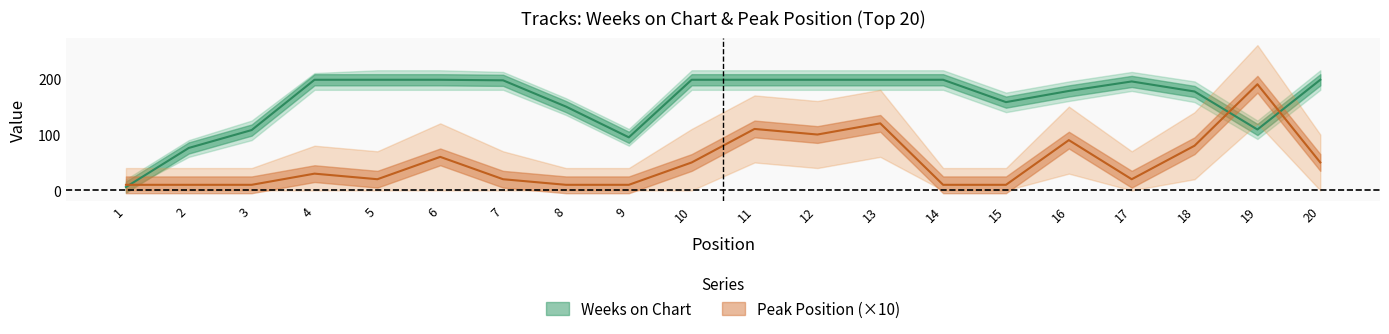

How many lines are shown in the chart?

2